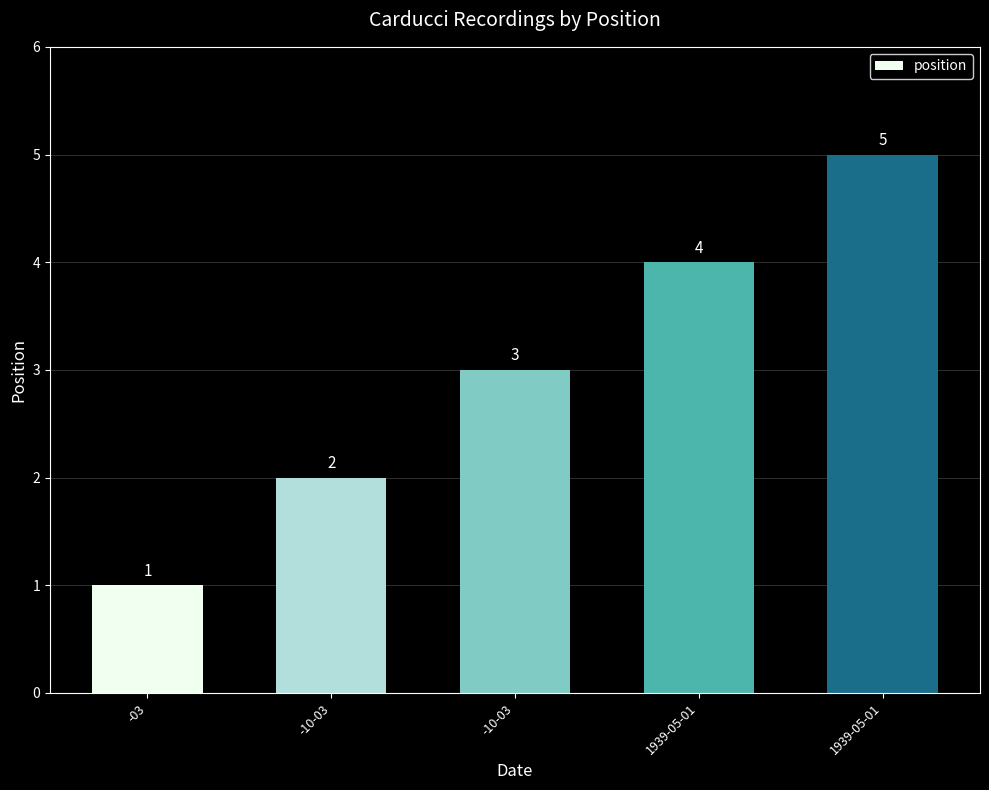

What is the maximum value shown in the chart?

5